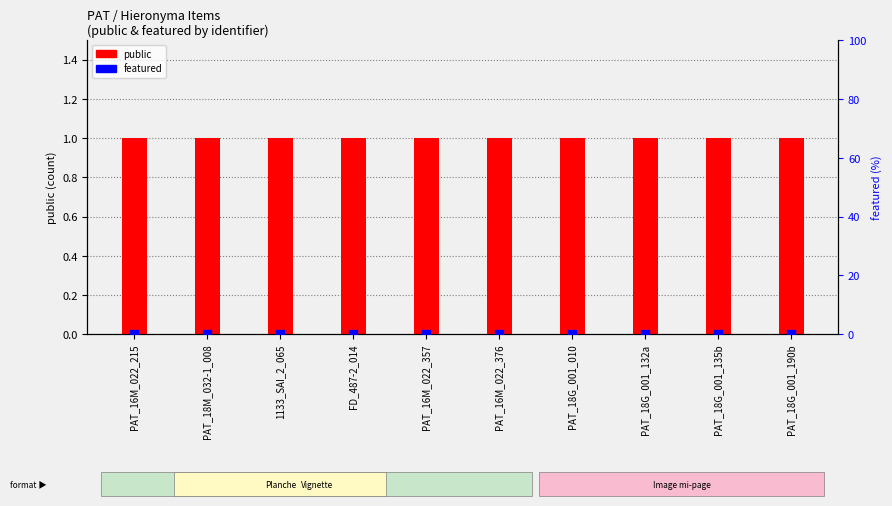

What is the total value across all series at PAT_16M_022_357?

1